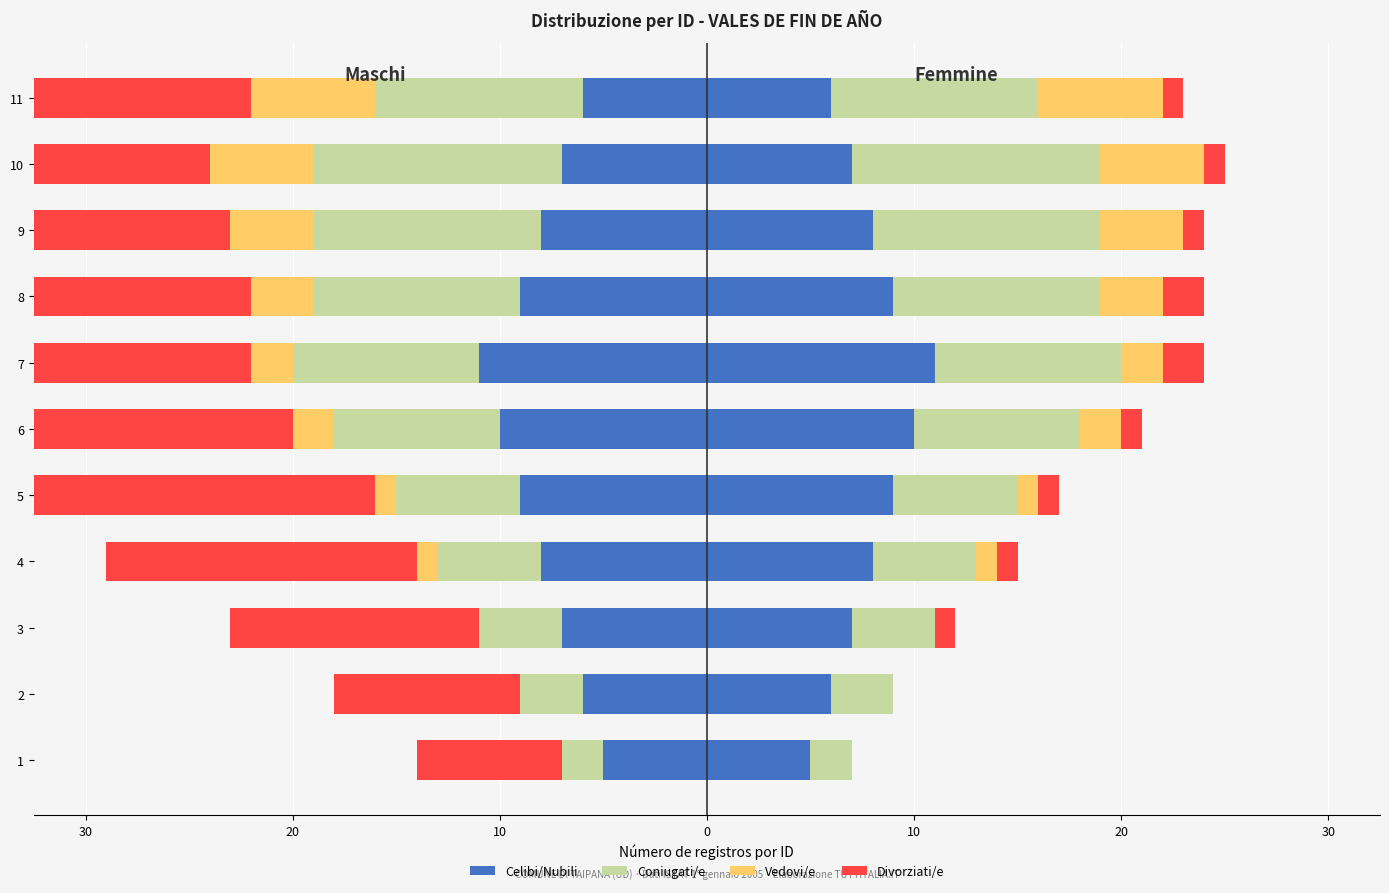

Between 7 and 3, which is larger?

3